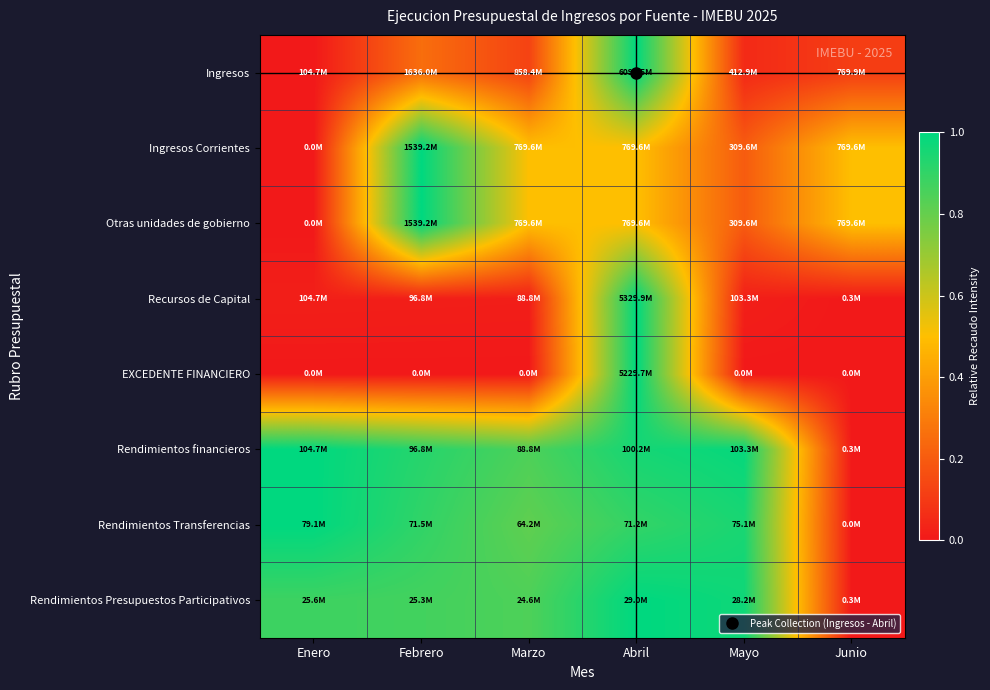

What is the spread (max minus min) of values at Febrero?

1.0